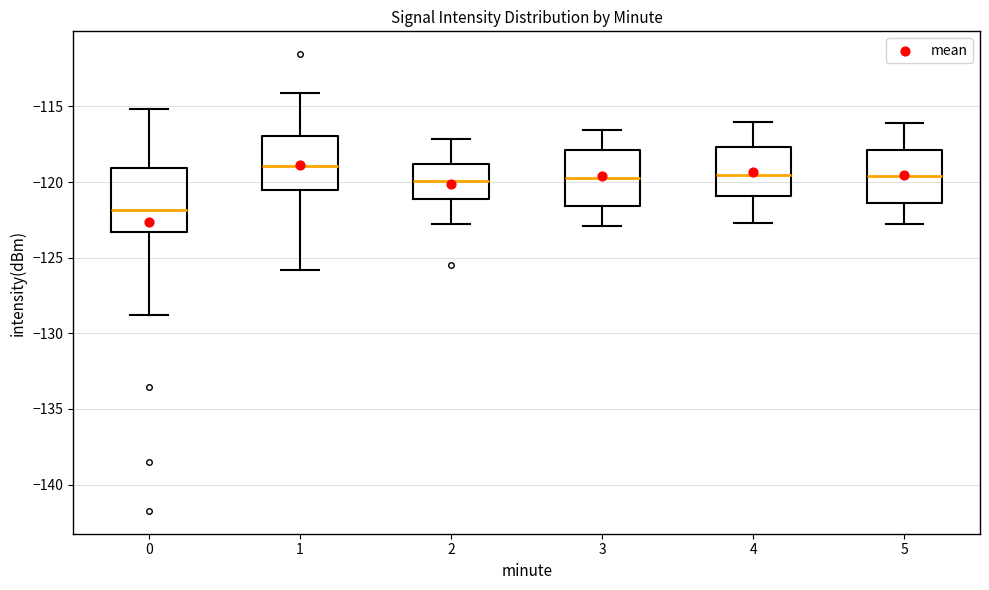

Reading left to right, transcribe this box plot: for each box, give where its median line is, the range the box spans, and where its two whiskers end, as read against the y-axis. The values are not printed on the chart, so give them approximately, as read against the axis.

0: median -122.0, box -123.5 to -119.0, whiskers -129.0 to -115.0
1: median -119.0, box -120.5 to -117.0, whiskers -126.0 to -114.0
2: median -120.0, box -121.0 to -119.0, whiskers -123.0 to -117.0
3: median -119.5, box -121.5 to -118.0, whiskers -123.0 to -116.5
4: median -119.5, box -121.0 to -117.5, whiskers -122.5 to -116.0
5: median -119.5, box -121.5 to -118.0, whiskers -123.0 to -116.0